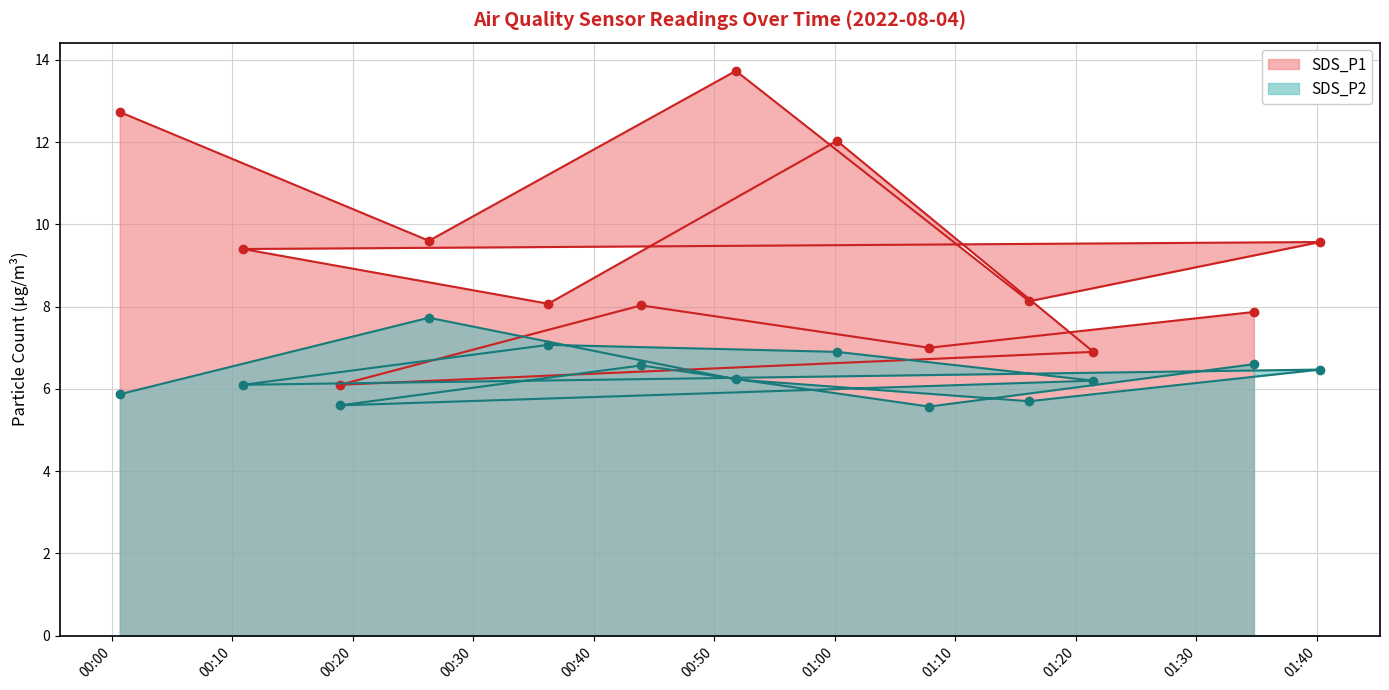

At which category is the sum across all series the highest?

2022/08/04 00:51:47